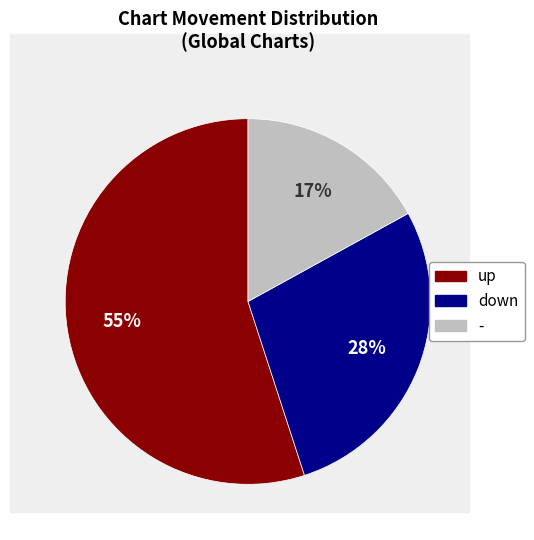

Approximately how many times larger is the value at up compared to down?

2.0